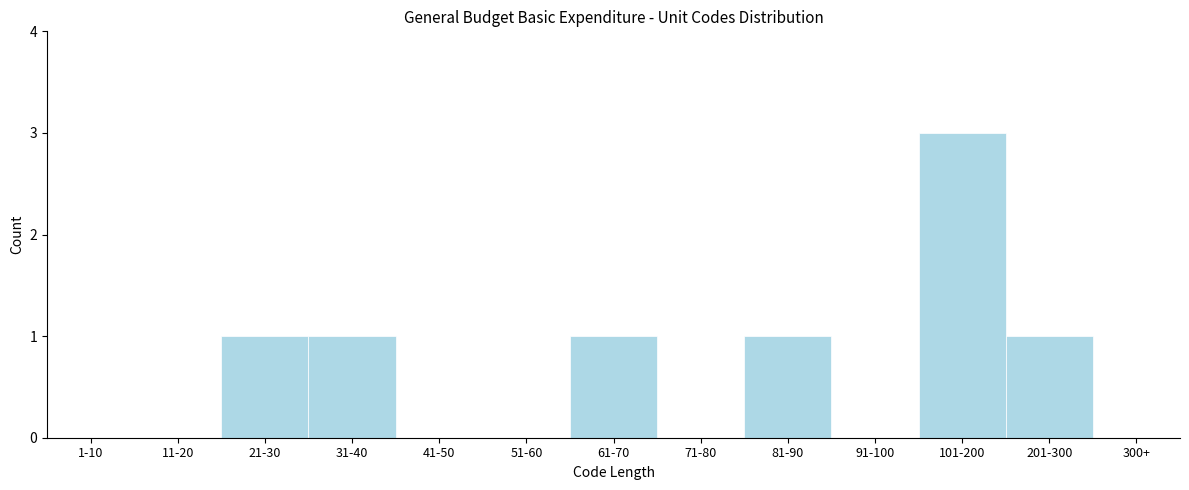

Reading right to left, what are all the values shown in this chart?

300+=0	201-300=1	101-200=3	91-100=0	81-90=1	71-80=0	61-70=1	51-60=0	41-50=0	31-40=1	21-30=1	11-20=0	1-10=0